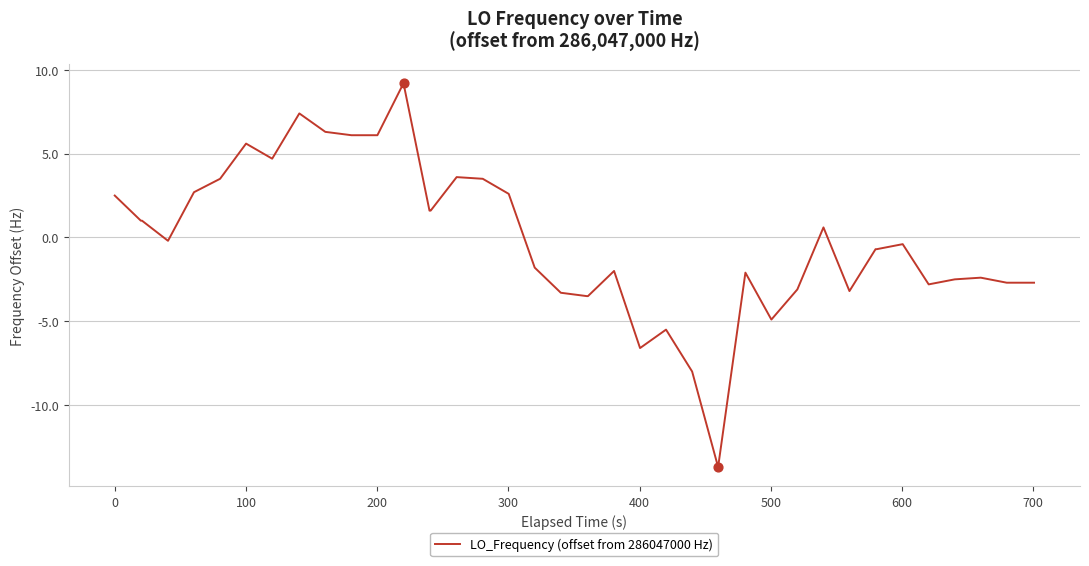

What is the minimum value shown in the chart?

-13.7